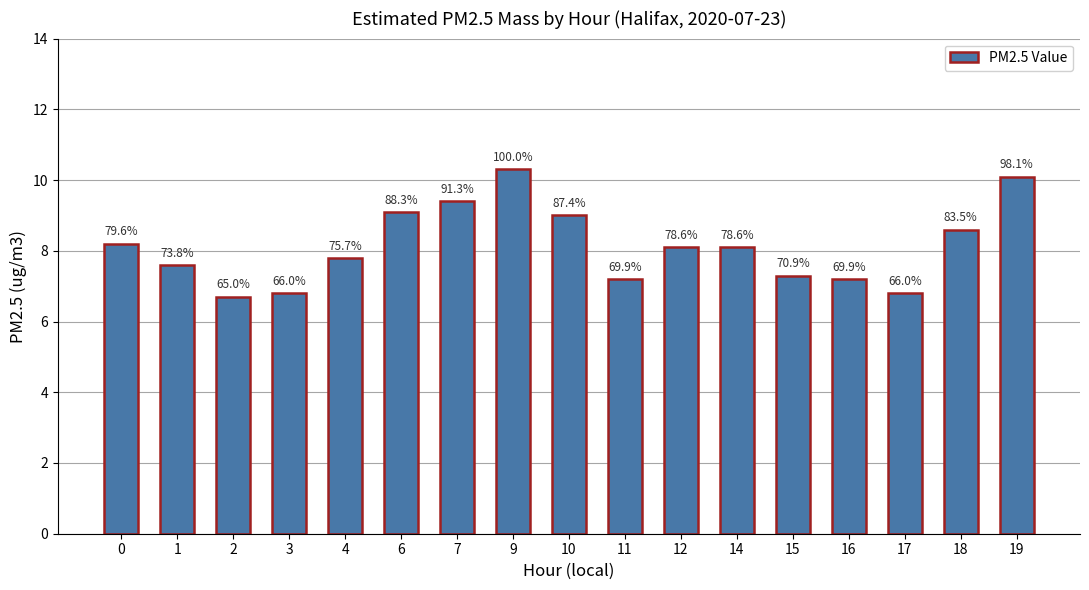

Does the chart contain stacked bars?

No